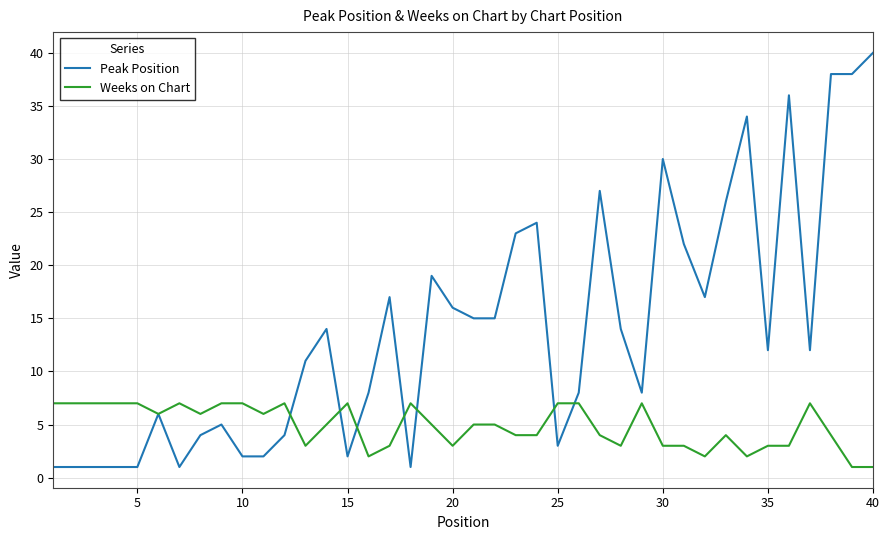

List the series in order of their peak value, lowest first.

Weeks on Chart, Peak Position